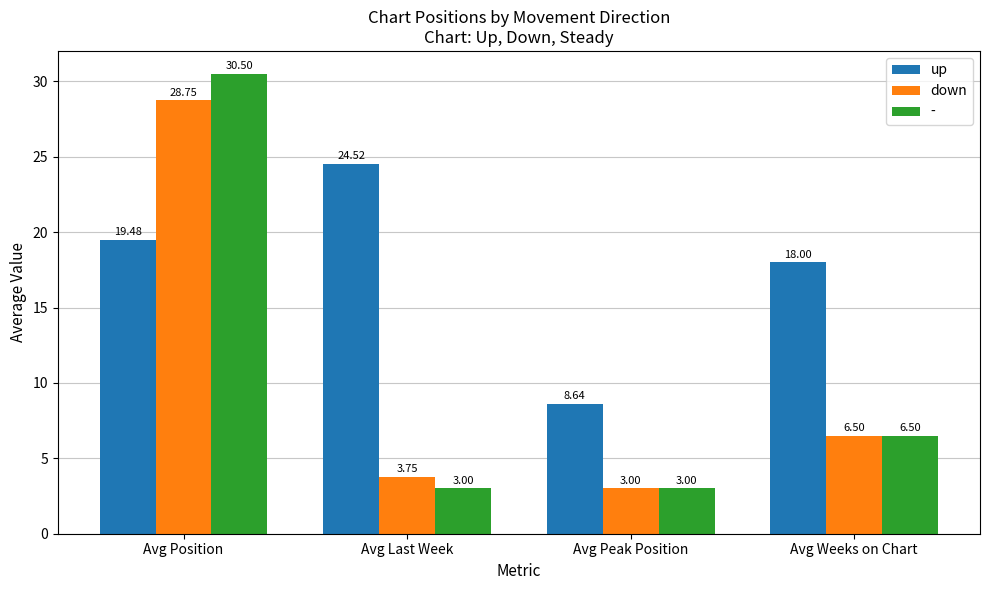

How many series are shown in this chart?

3